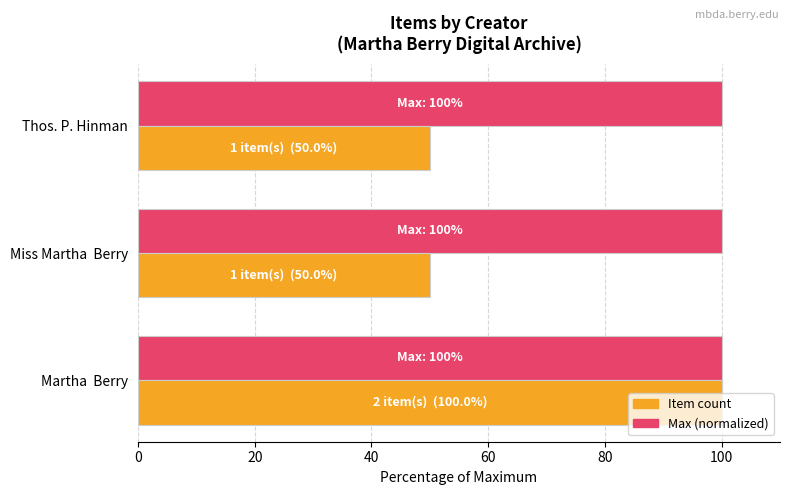

What is the difference between the highest and lowest values at Miss Martha  Berry?

50